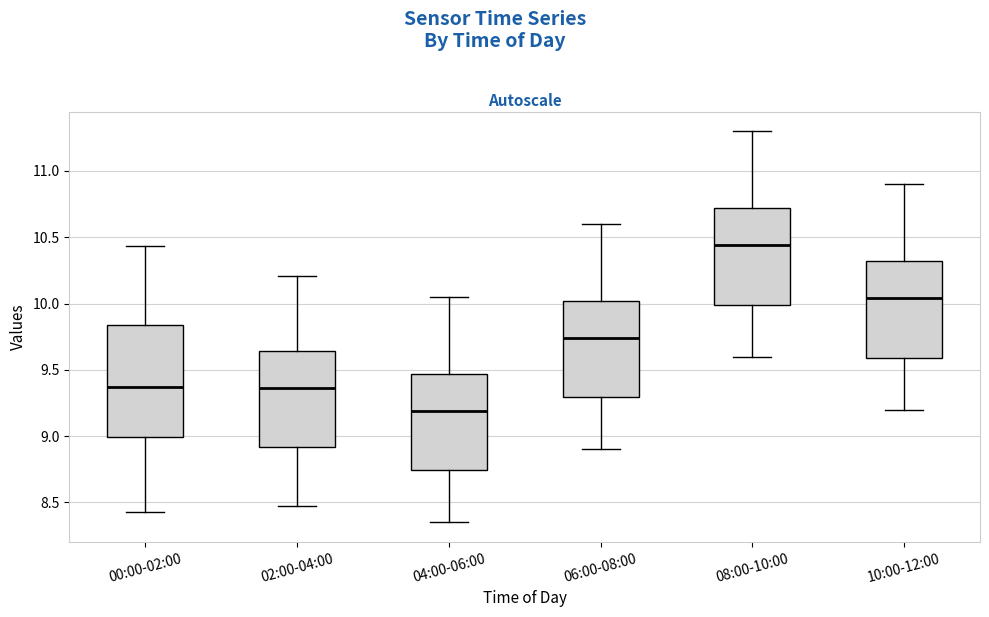

Where does the median line of the box for 10:00-12:00 sit on the y-axis? The values are not printed on the chart, so give them approximately, as read against the axis.

10.05